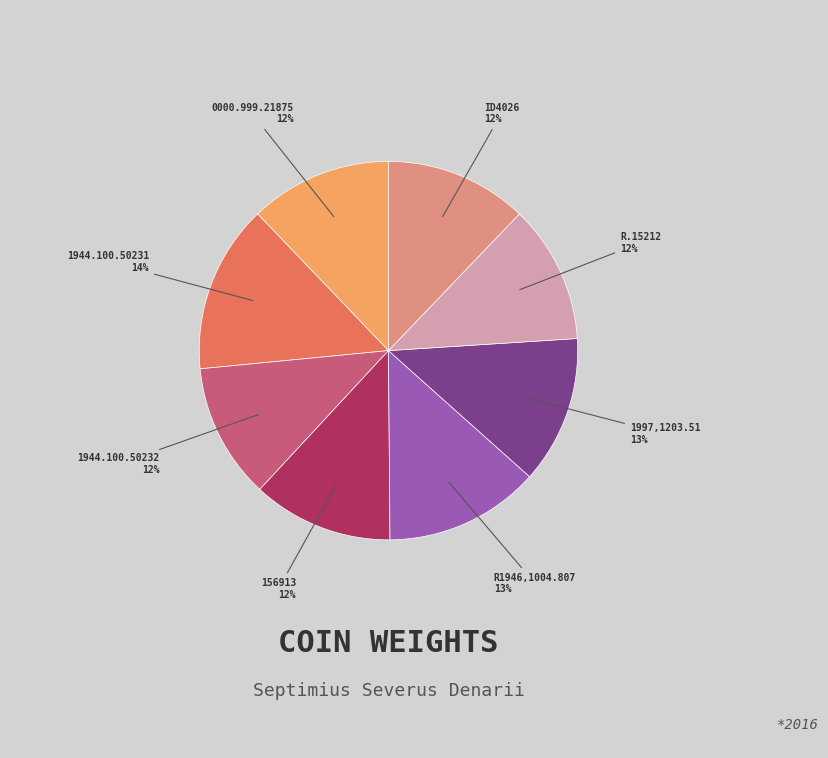

To the nearest percent, what is the average slice percentage?

12%